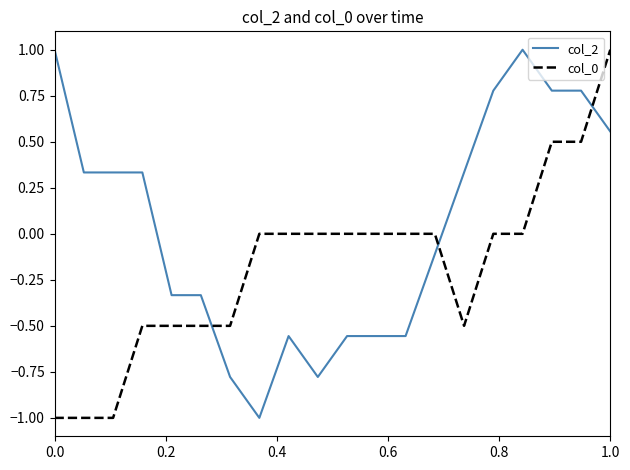

What is the lowest value of the col_2 series?

-1.0